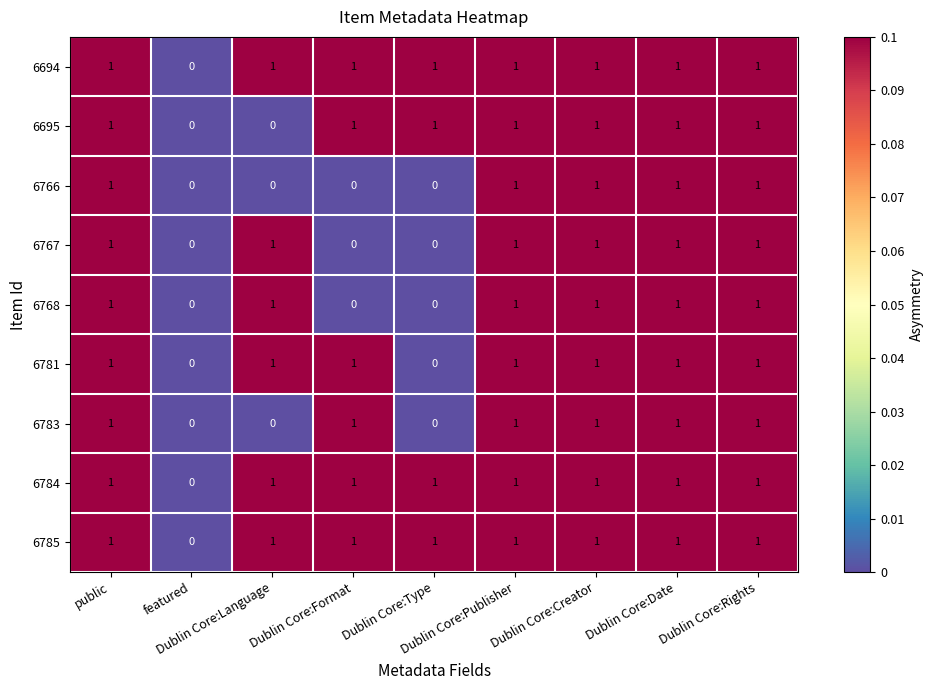

How many 6766 values are between 0 and 1?

9